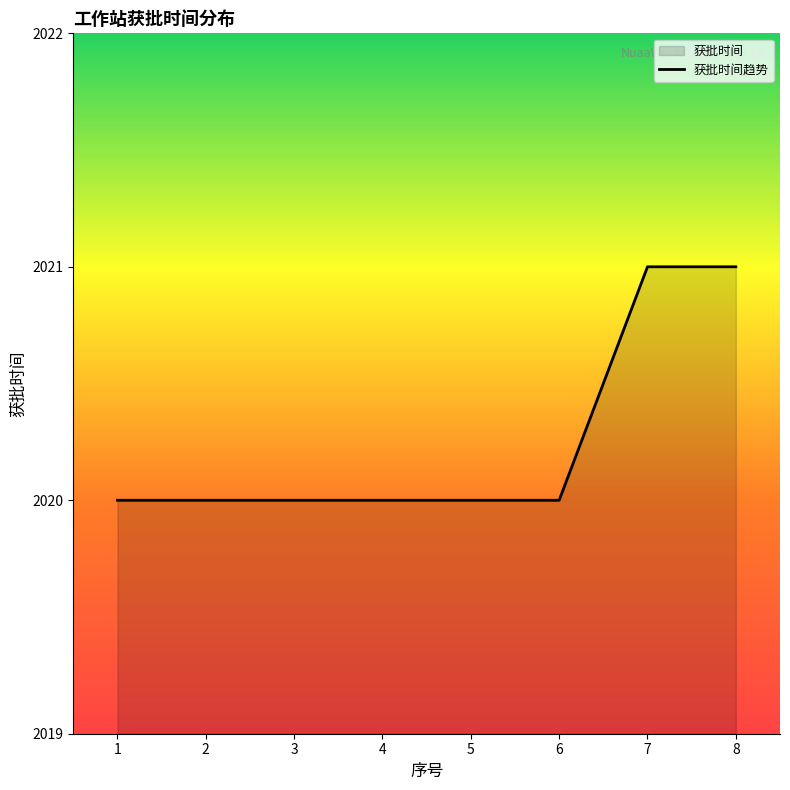

What is the difference between the maximum and second lowest values?

1